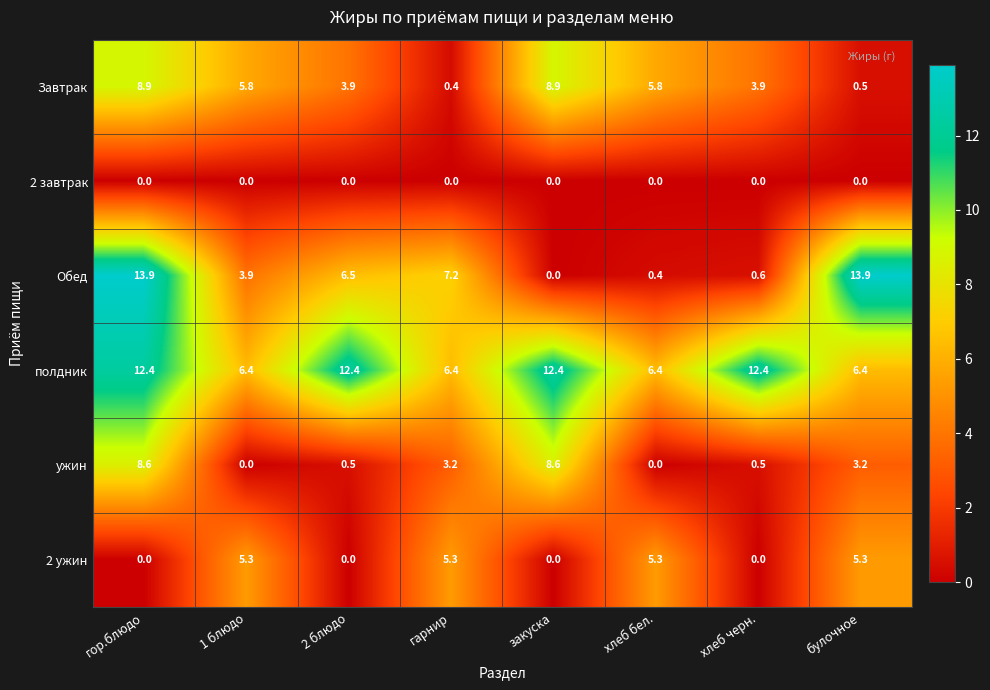

What is the difference between the second highest and second lowest values in the 2 ужин series?

5.3